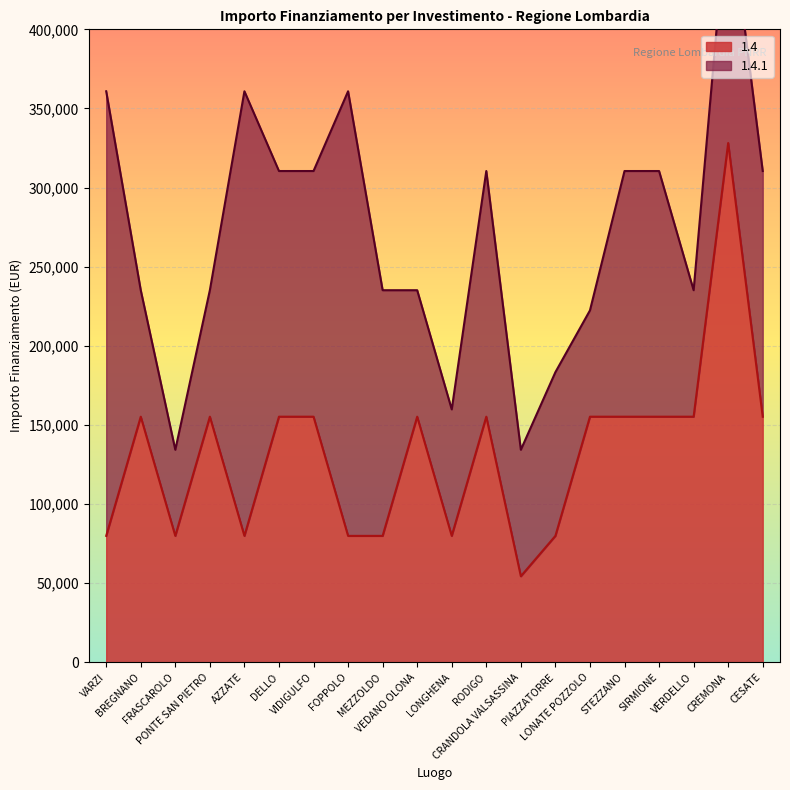

What is the highest value of the 1.4 series?

328160